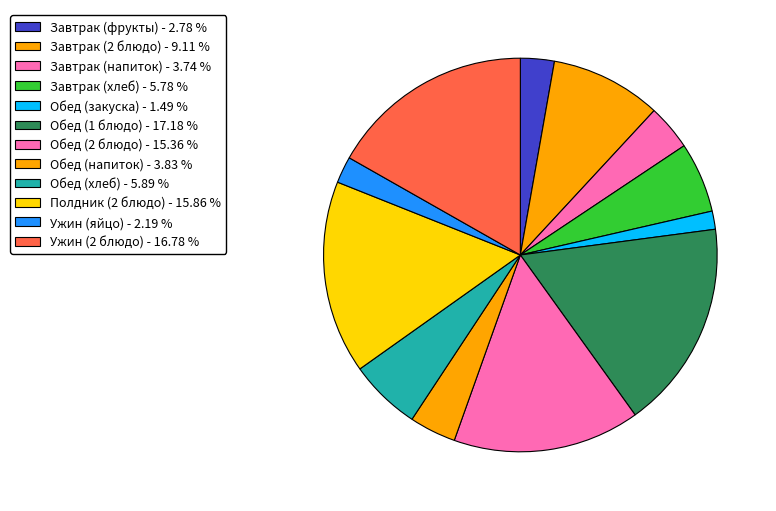

Is it true that Обед (хлеб) is 6% of the pie?

True